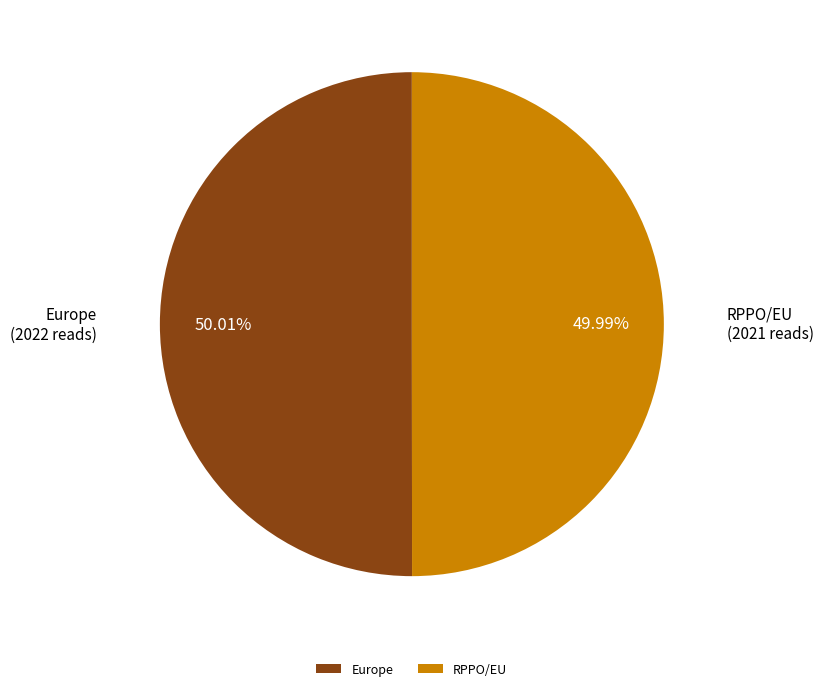

What portion of the pie excludes Europe?

50.0%